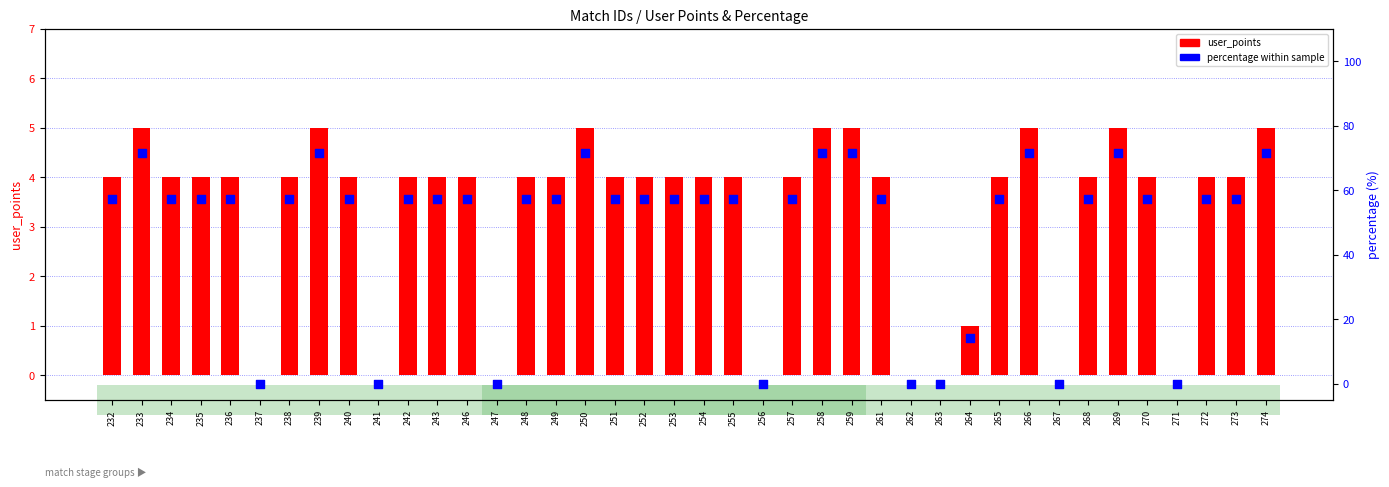

What is the total value across all series at 235?

61.1